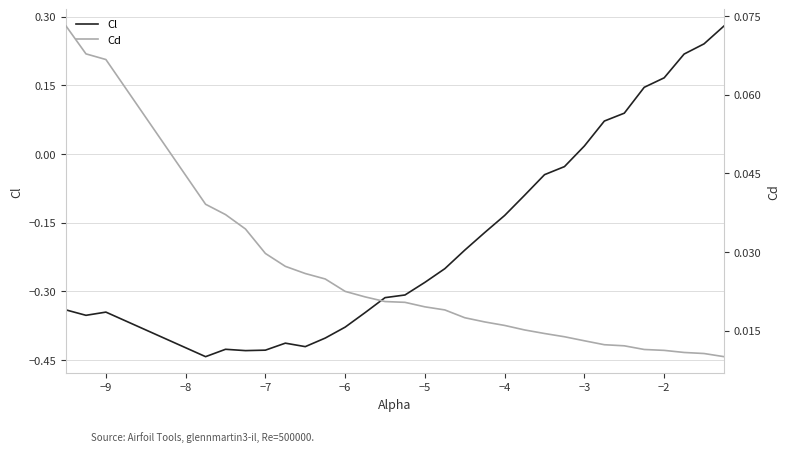

At which label is Cl closest to 0?

−3